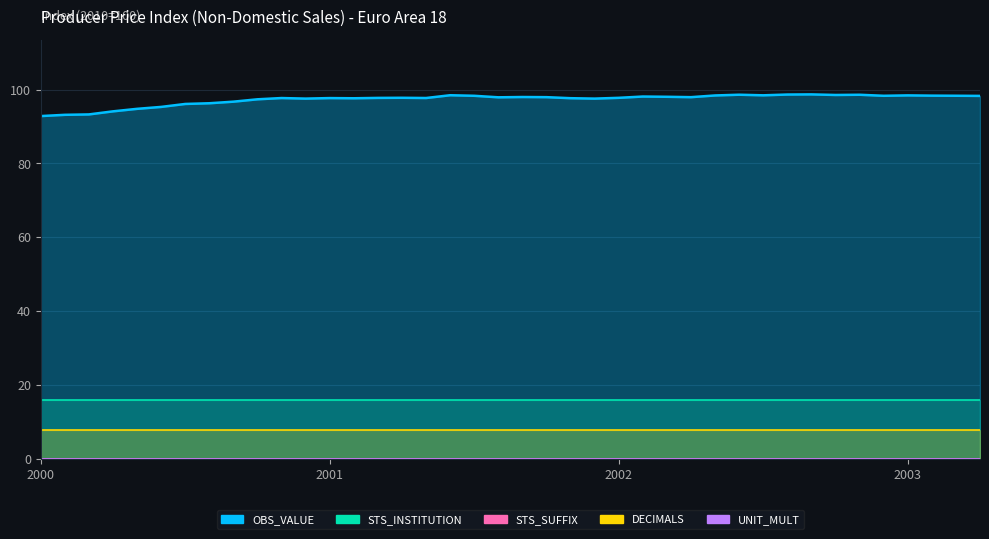

What are all the series names shown in the legend?

OBS_VALUE, STS_INSTITUTION, STS_SUFFIX, DECIMALS, UNIT_MULT